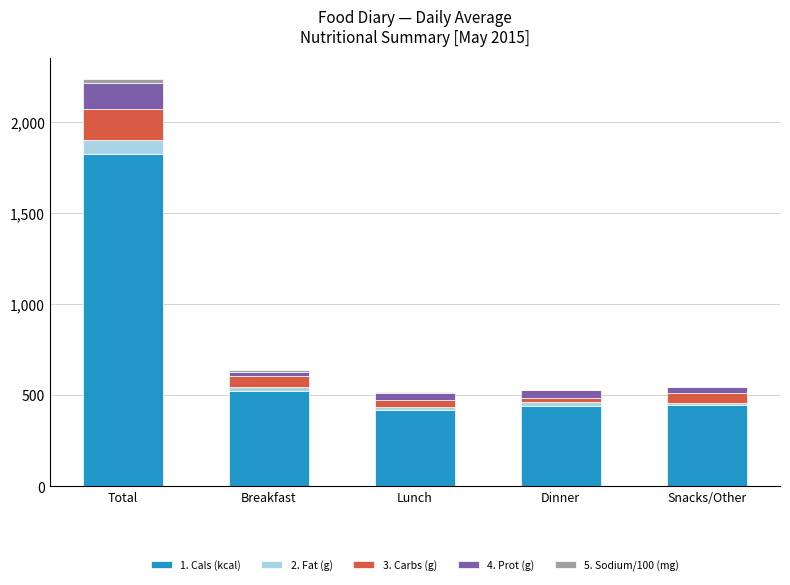

At which label does 1. Cals (kcal) reach its peak?

Total